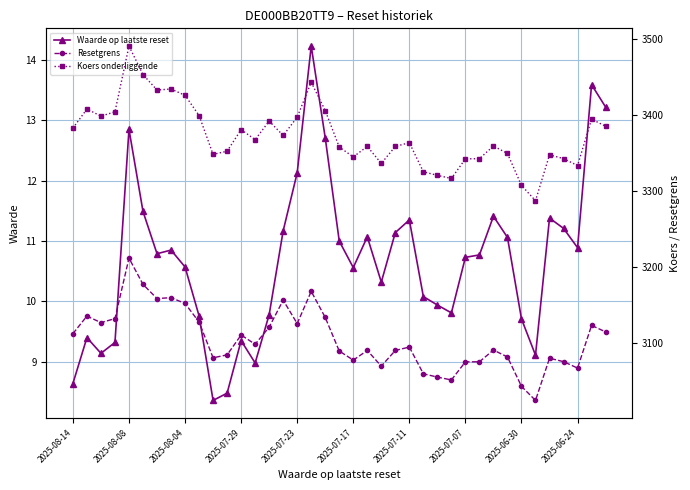

Is it true that Resetgrens equals 1378.3 at 21?

False